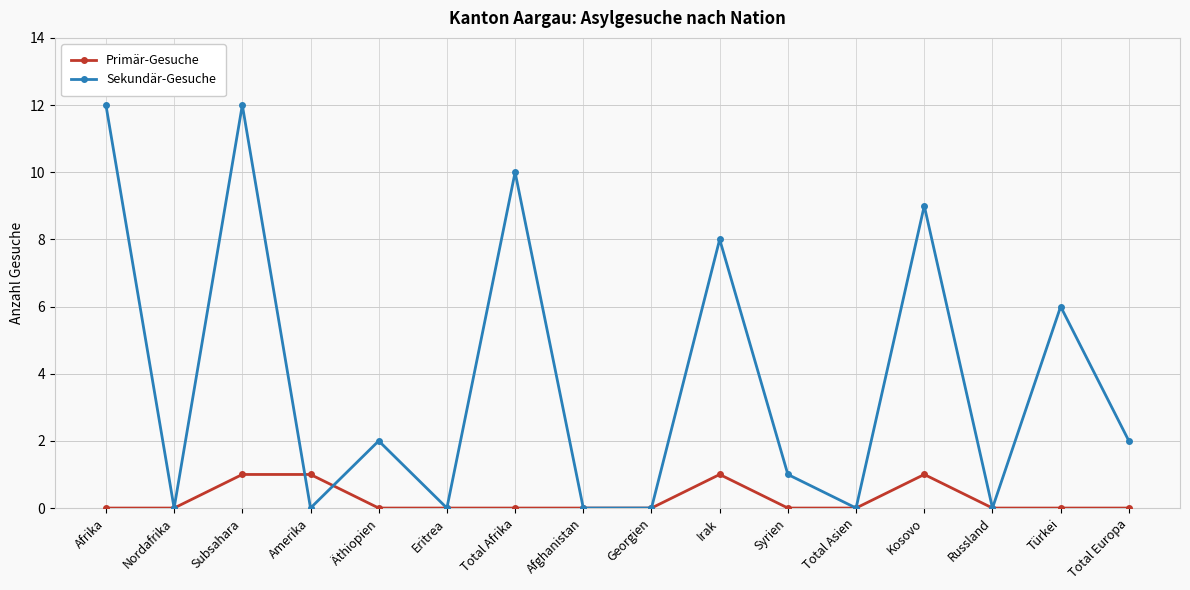

Which series has the largest range (max minus min)?

Sekundär-Gesuche